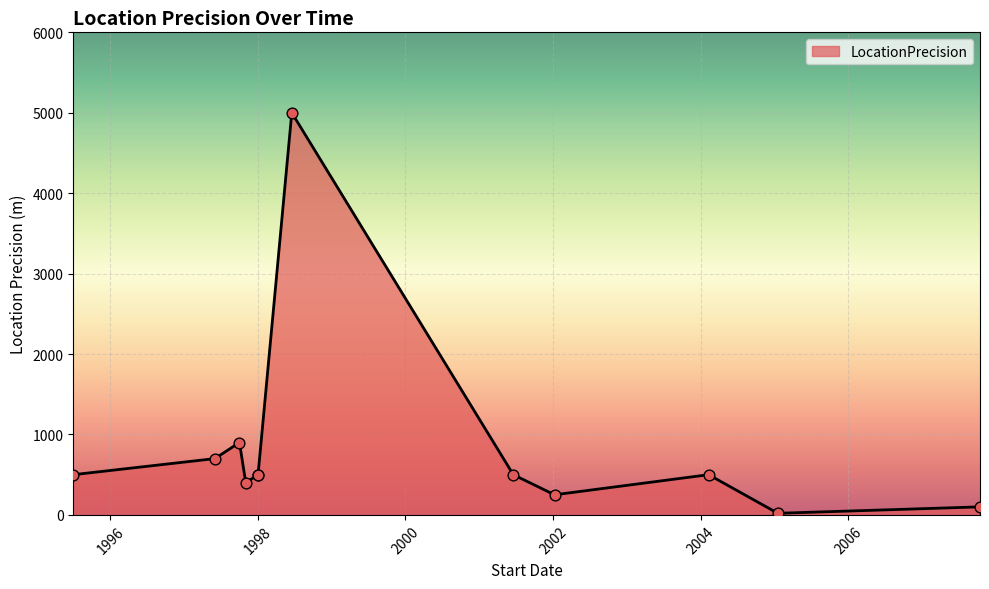

Which has a higher value, 1997-06-01 or 2004-02-10?

1997-06-01